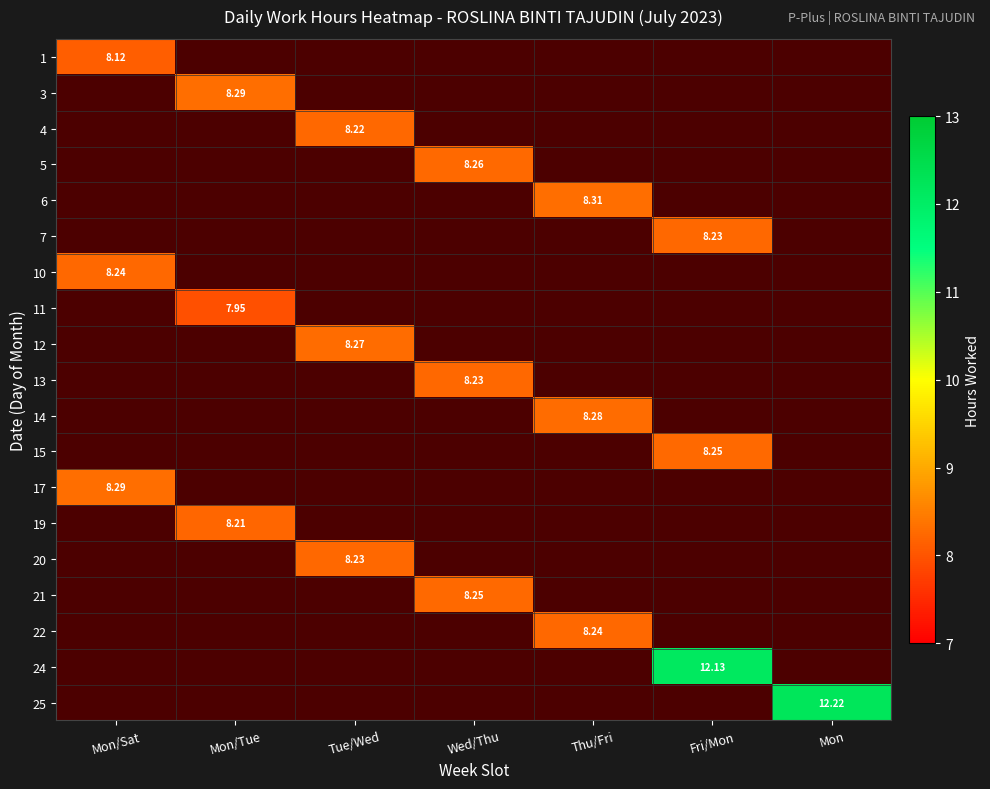

What is the spread (max minus min) of values at Mon/Sat?

8.3